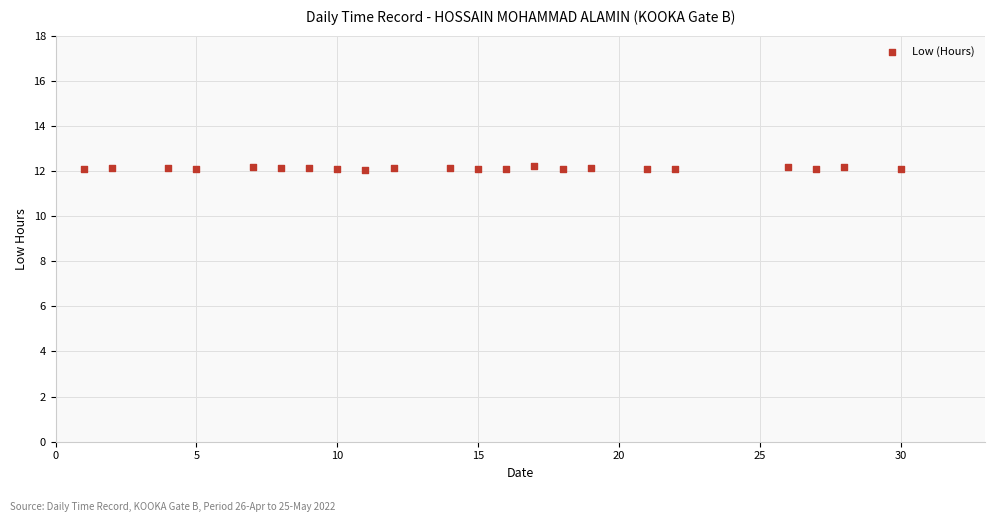

What is the range of X values (max minus min)?

29.0